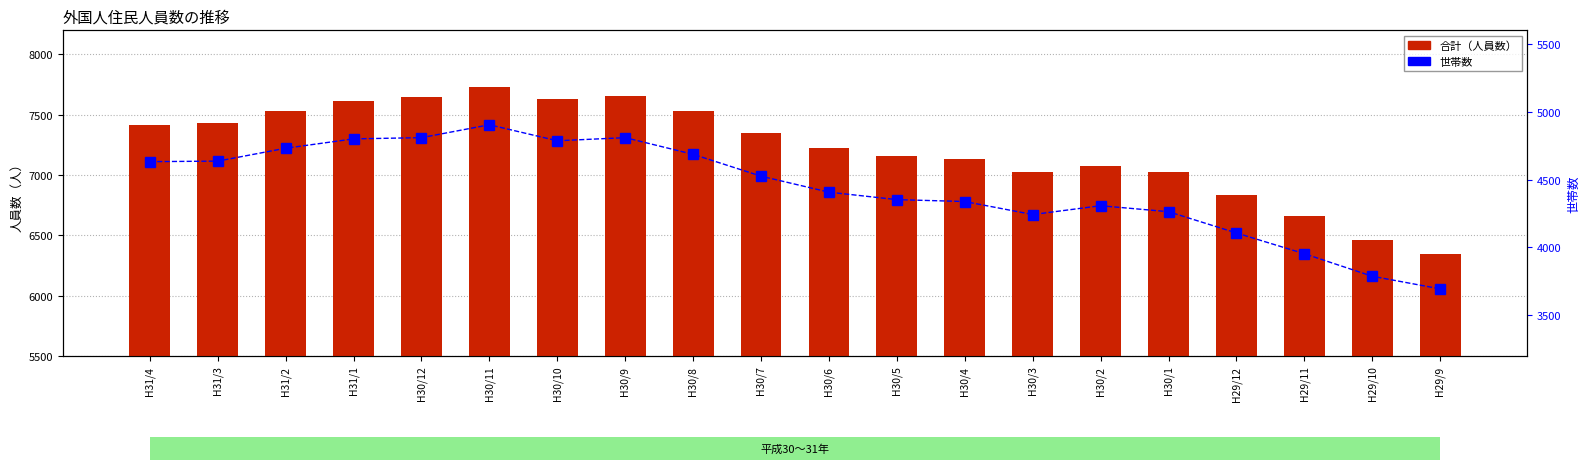

What is the minimum value shown in the chart?

3694